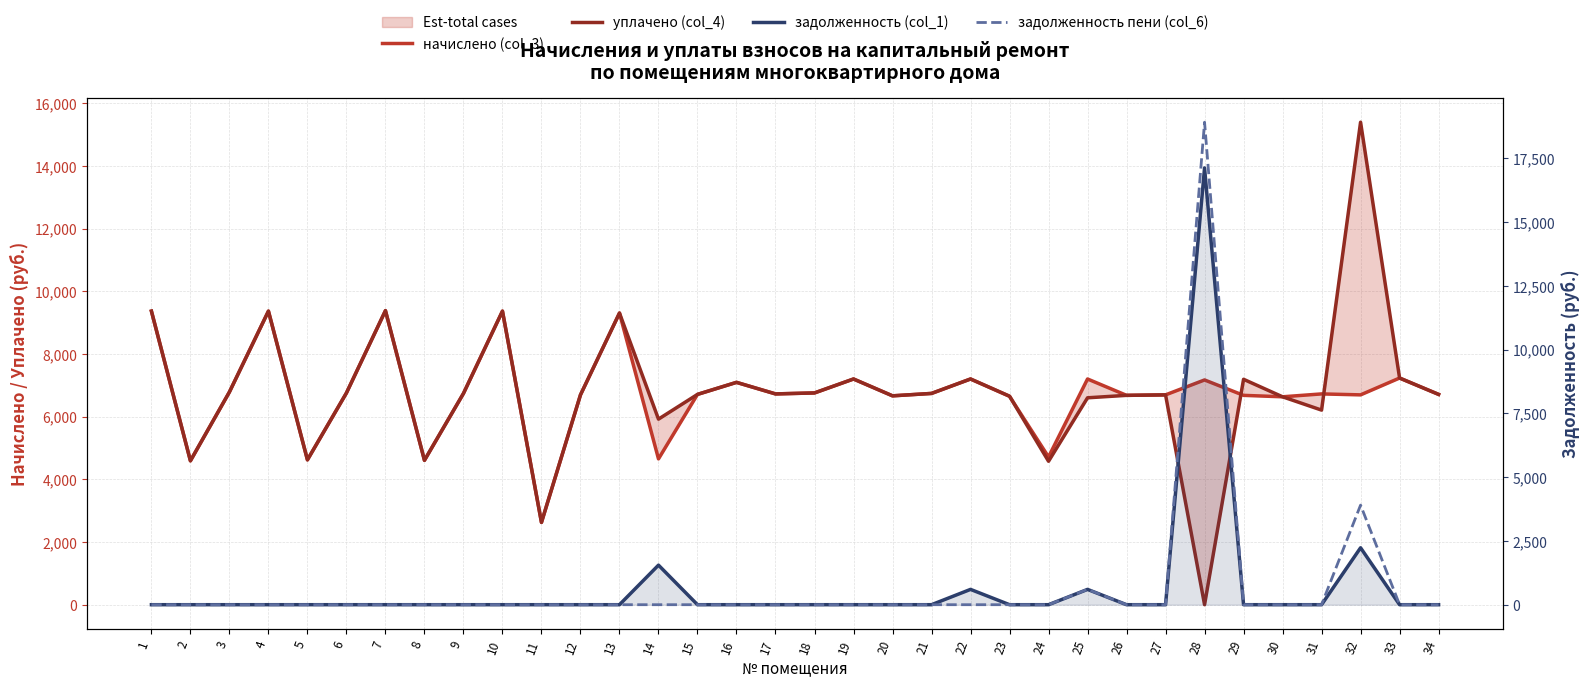

Reading left to right, list all the values displayed in this chart.

начислено (col_3): 1=9369.6	2=4592.6	3=6789.1	4=9369.6	5=4623.4	6=6758.4	7=9385.0	8=4608.0	9=6743.0	10=9369.6	11=2626.6	12=6697.0	13=9308.2	14=4654.1	15=6712.3	16=7096.3	17=6727.7	18=6758.4	19=7203.8	20=6666.2	21=6743.0	22=7203.8	23=6650.9	24=4715.5	25=7203.7	26=6681.6	27=6697.0	28=7173.1	29=6681.6	30=6635.5	31=6727.7	32=6697.0	33=7234.6	34=6712.3
уплачено (col_4): 1=9369.6	2=4592.6	3=6789.1	4=9369.6	5=4623.4	6=6758.4	7=9385.0	8=4608.0	9=6743.0	10=9369.6	11=2626.6	12=6697.0	13=9308.2	14=5922.6	15=6712.3	16=7096.3	17=6727.7	18=6759.2	19=7203.8	20=6666.2	21=6743.0	22=7203.8	23=6655.6	24=4577.8	25=6603.4	26=6681.6	27=6697.0	28=0.0	29=7194.2	30=6635.5	31=6210.8	32=15399.5	33=7234.6	34=6712.3
задолженность (col_1): 1=0.0	2=0.0	3=0.0	4=0.0	5=0.0	6=0.0	7=0.0	8=0.0	9=0.0	10=0.0	11=0.0	12=0.0	13=0.0	14=1551.4	15=0.0	16=0.0	17=0.0	18=0.0	19=0.0	20=0.0	21=0.0	22=600.3	23=0.0	24=0.0	25=600.3	26=0.0	27=0.0	28=17129.6	29=0.0	30=0.0	31=0.0	32=2232.3	33=0.0	34=0.0
задолженность пени (col_6): 1=0.0	2=0.0	3=0.0	4=0.0	5=0.0	6=0.0	7=0.0	8=0.0	9=0.0	10=0.0	11=0.0	12=0.0	13=0.0	14=0.0	15=0.0	16=0.0	17=0.0	18=0.0	19=0.0	20=0.0	21=0.0	22=0.0	23=0.0	24=0.0	25=600.3	26=0.0	27=0.0	28=18922.8	29=0.0	30=0.0	31=0.0	32=3906.6	33=0.0	34=0.0